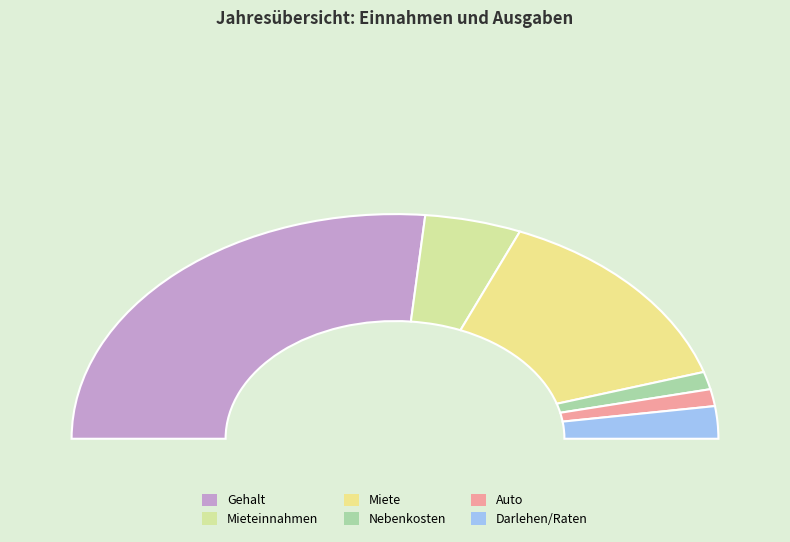

Count the number of slices in the pie.

6